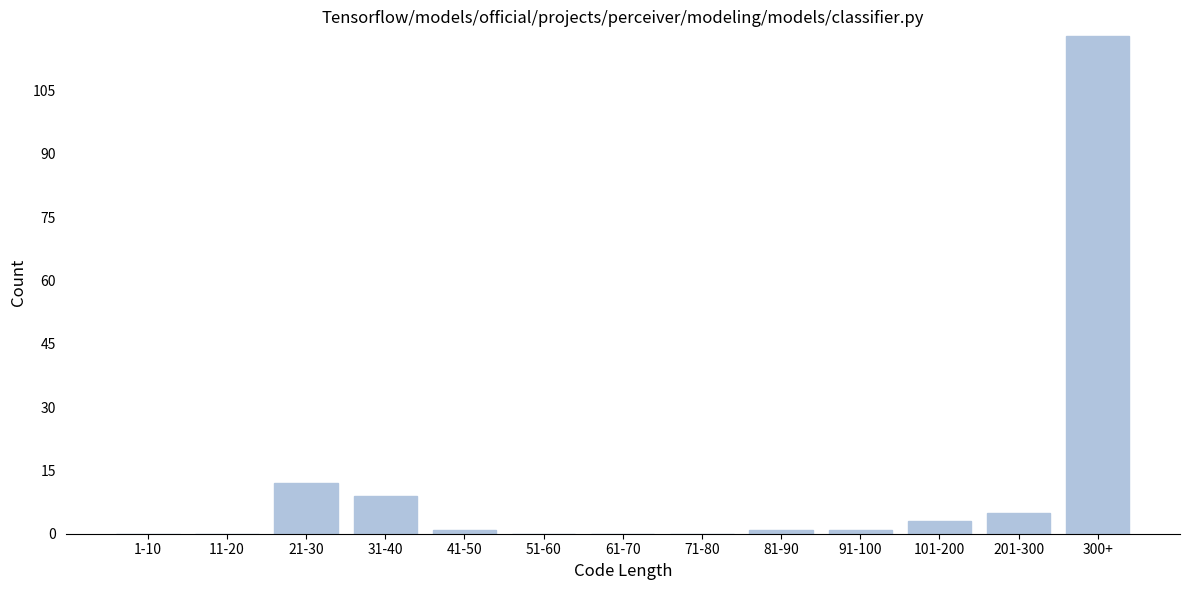

Reading left to right, list all the values displayed in this chart.

1-10=0	11-20=0	21-30=12	31-40=9	41-50=1	51-60=0	61-70=0	71-80=0	81-90=1	91-100=1	101-200=3	201-300=5	300+=118